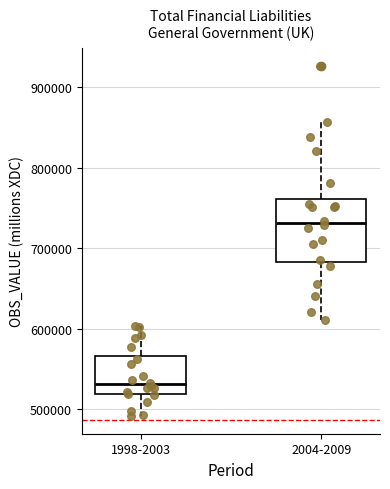

Which box has the highest median line?

2004-2009